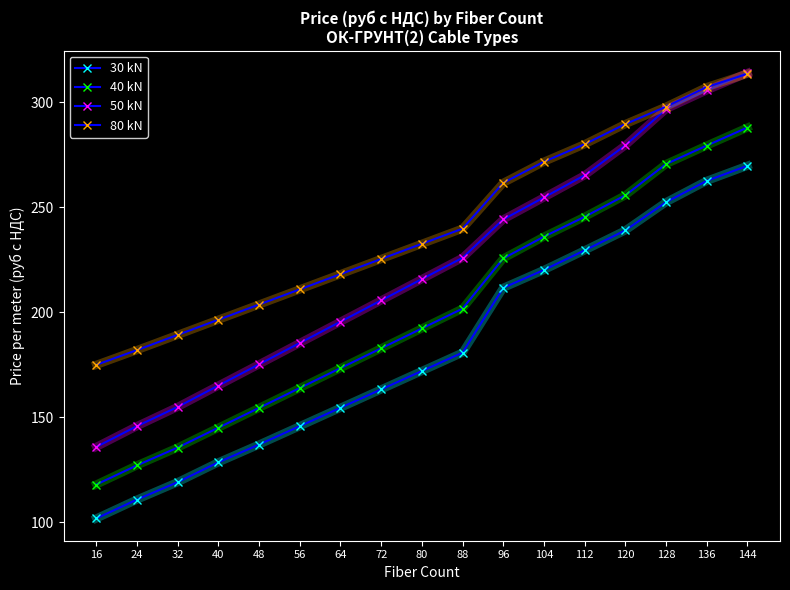

How many distinct data groups are displayed?

4